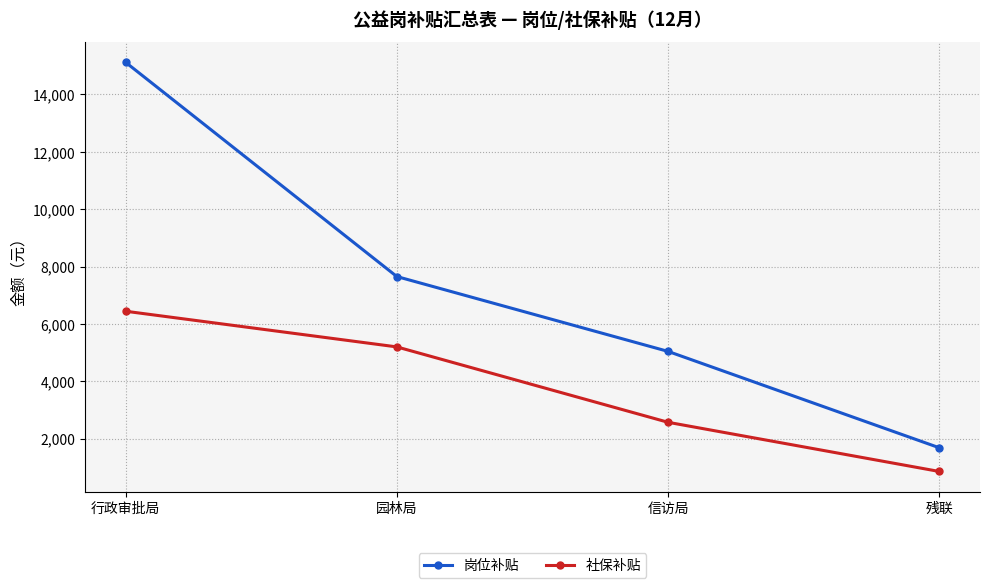

Count the number of categories in the chart.

4